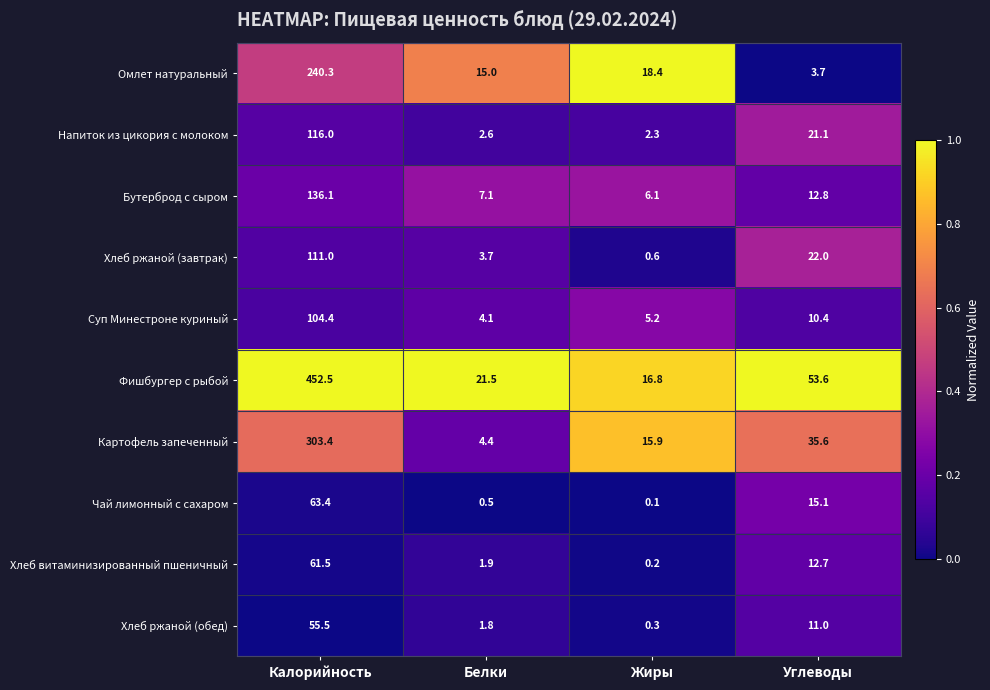

What is the difference between the Суп Минестроне куриный values at Белки and Жиры?

1.1